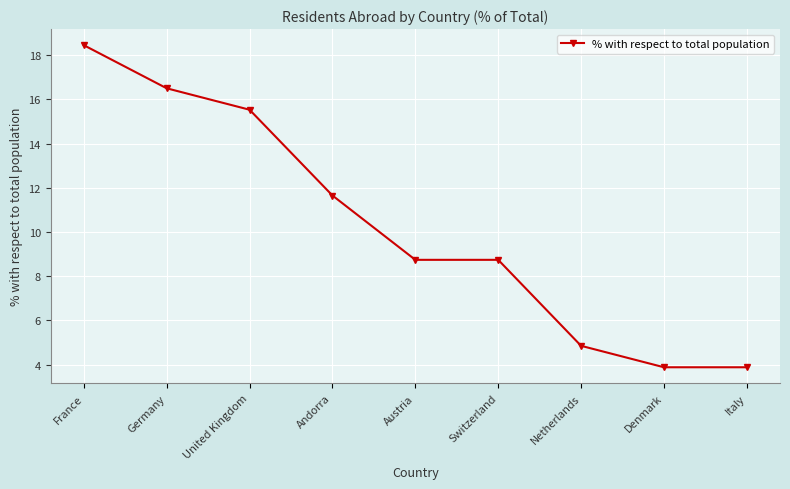

What is the change in value from Switzerland to Italy?

-4.9